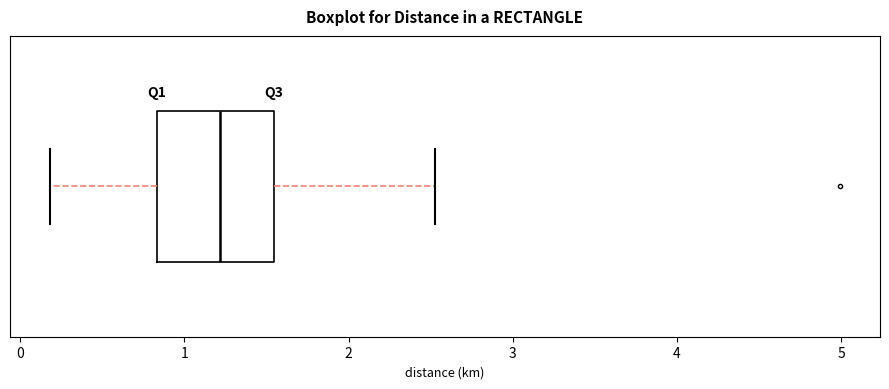

Read this box plot against the x-axis: the position of the median line, the range covered by the box, and the ends of both whiskers. The values are not printed on the chart, so give them approximately, as read against the axis.

median 1.2, box 0.8 to 1.5, whiskers 0.2 to 2.5